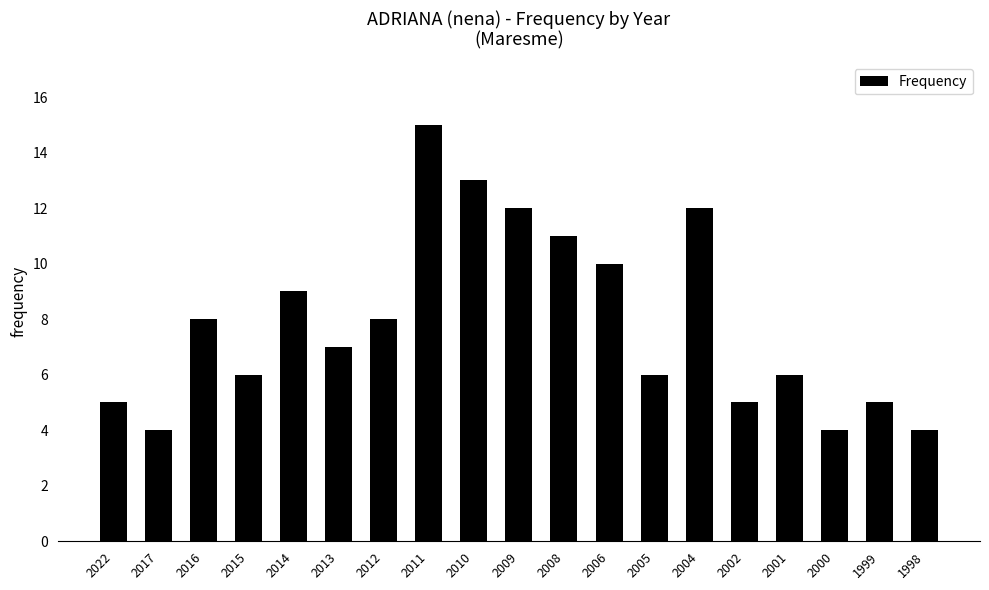

What is the smallest value displayed?

4